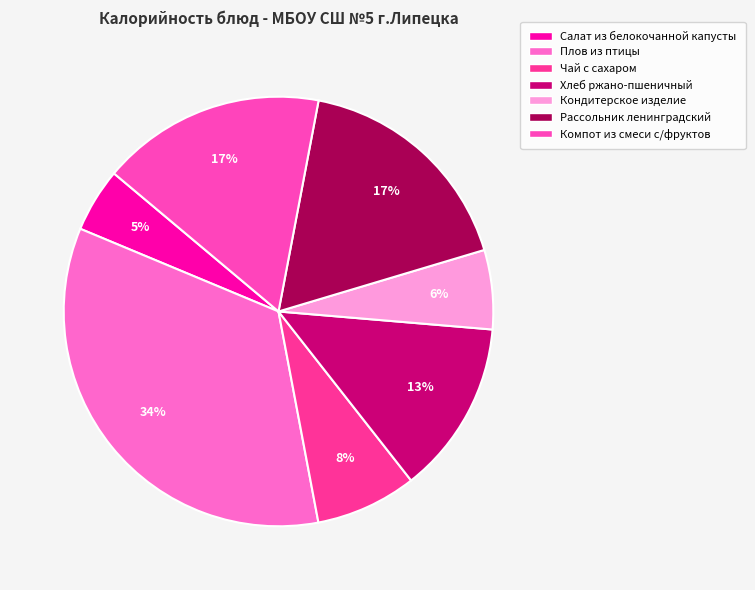

Which category has the biggest portion of the pie?

Плов из птицы